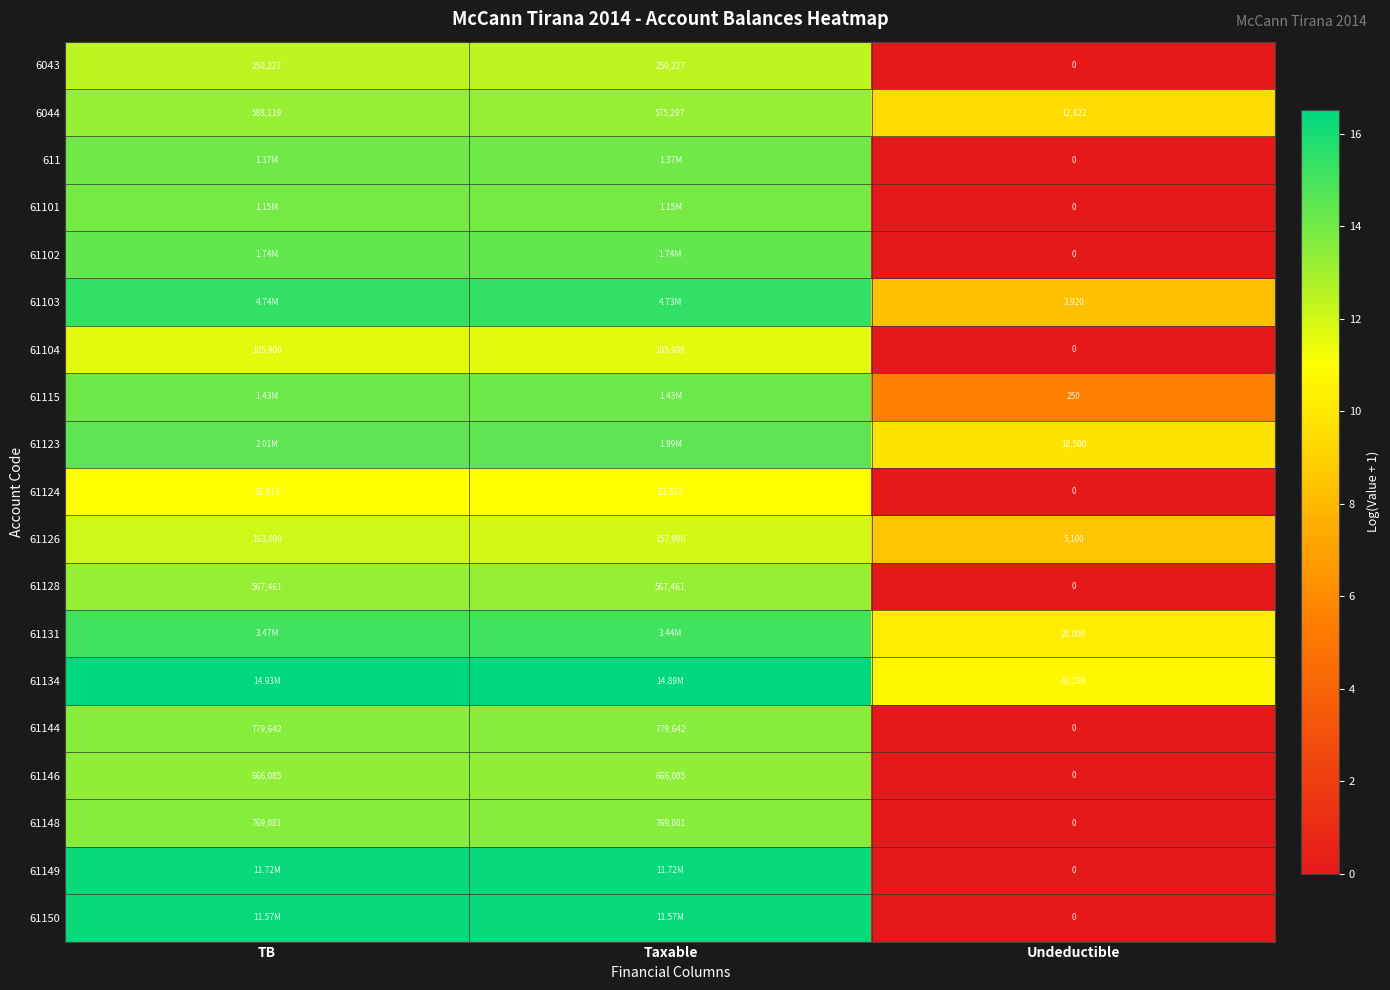

Read the 61128 value at TB.

13.2